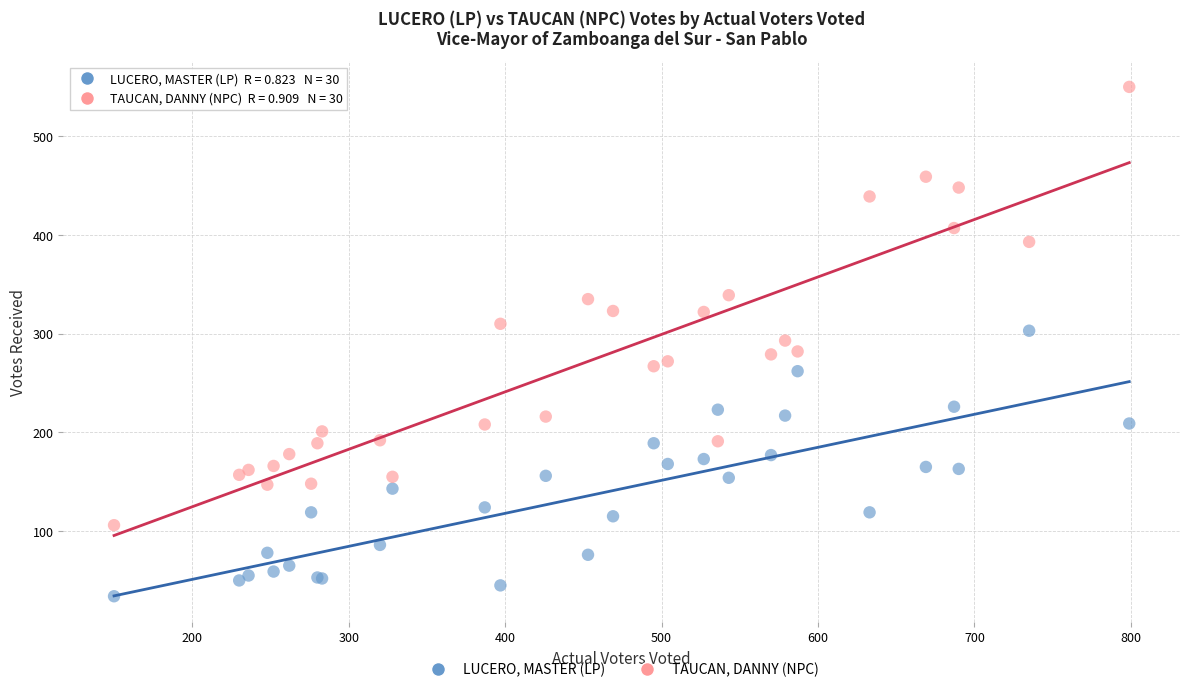

Which series contains the lowest Y value?

LUCERO, MASTER (LP)